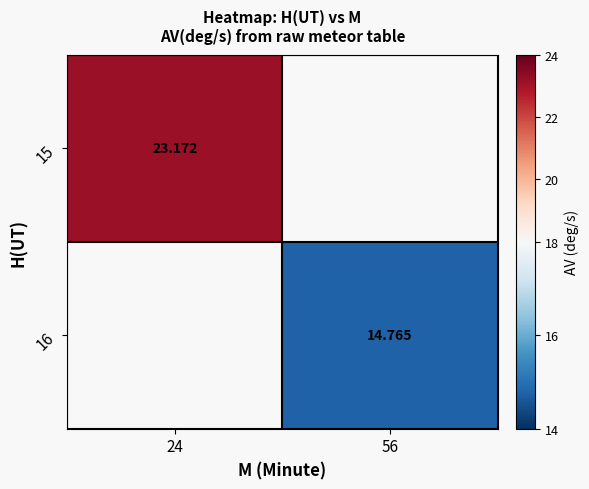

Is the value of 15 at 24 greater than the value of 16 at 56?

Yes